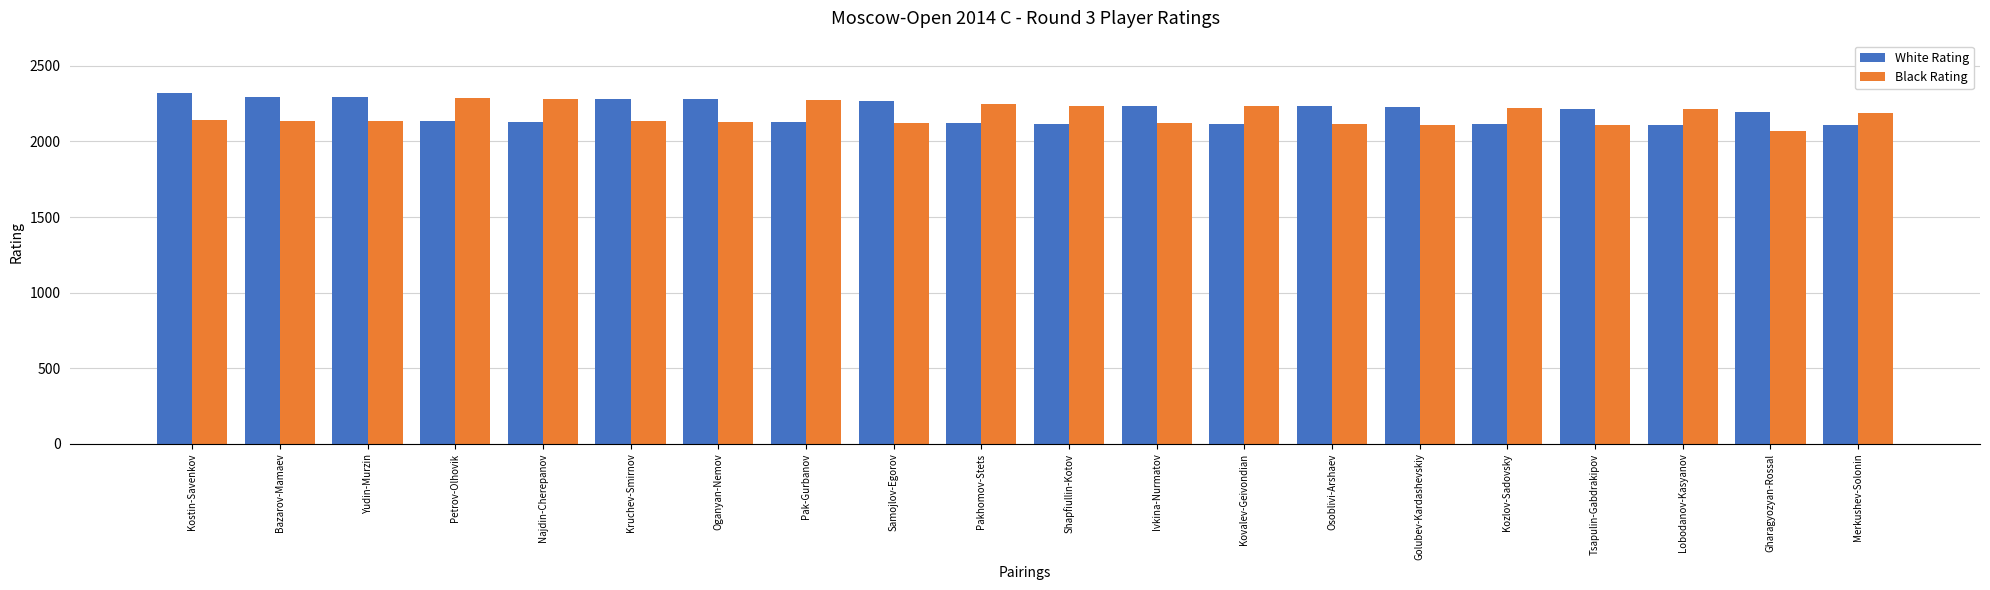

What is the maximum value for Black Rating?

2290